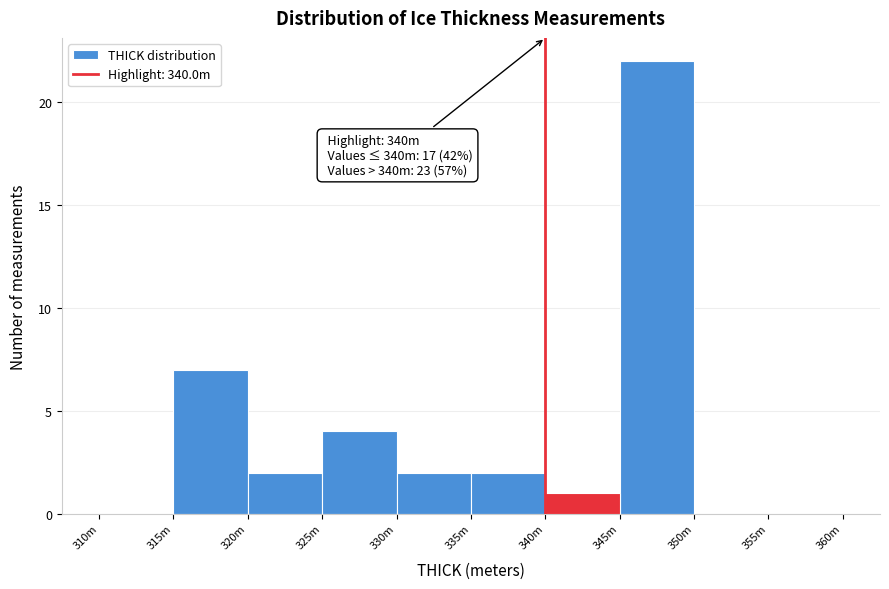

Reading right to left, extract all data points from this chart.

355m=0	350m=0	345m=22	340m=1	335m=2	330m=2	325m=4	320m=2	315m=7	310m=0